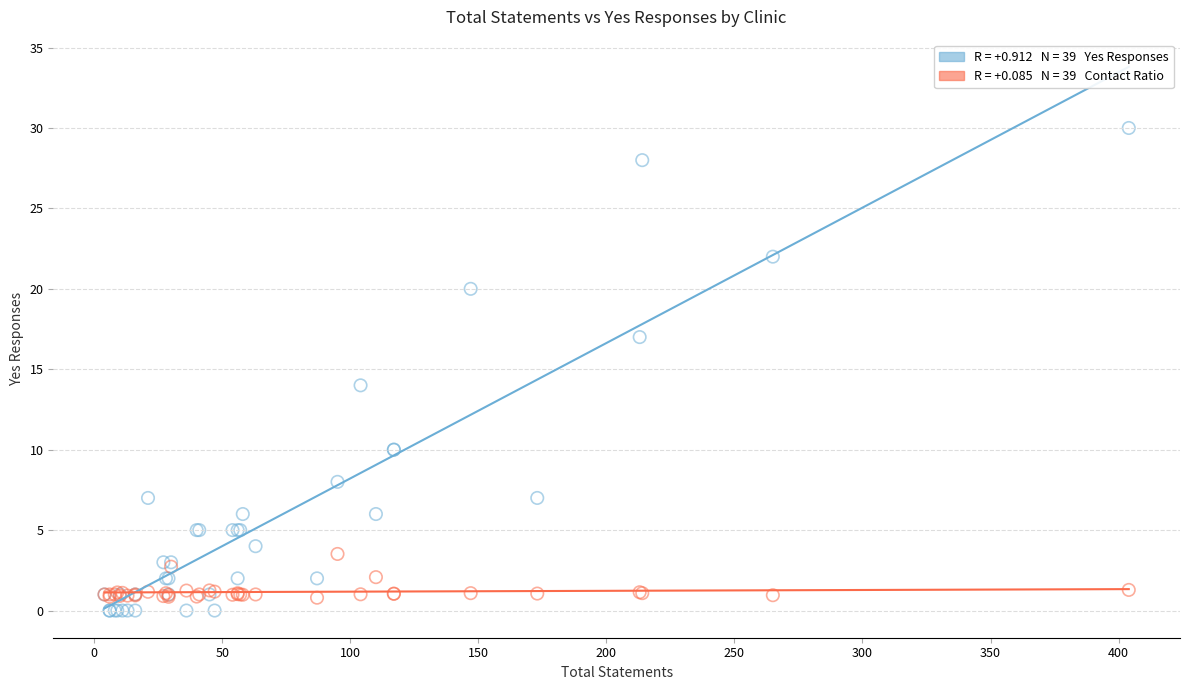

Across all series, what Y value is closest to 15?

14.0